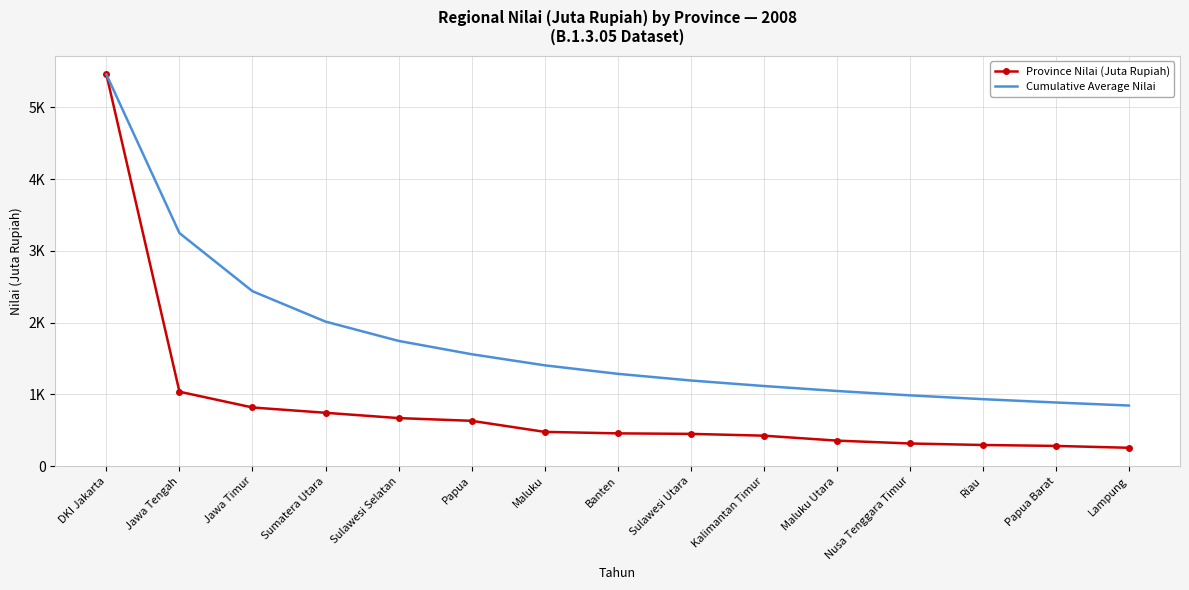

What are all the series names shown in the legend?

Province Nilai (Juta Rupiah), Cumulative Average Nilai